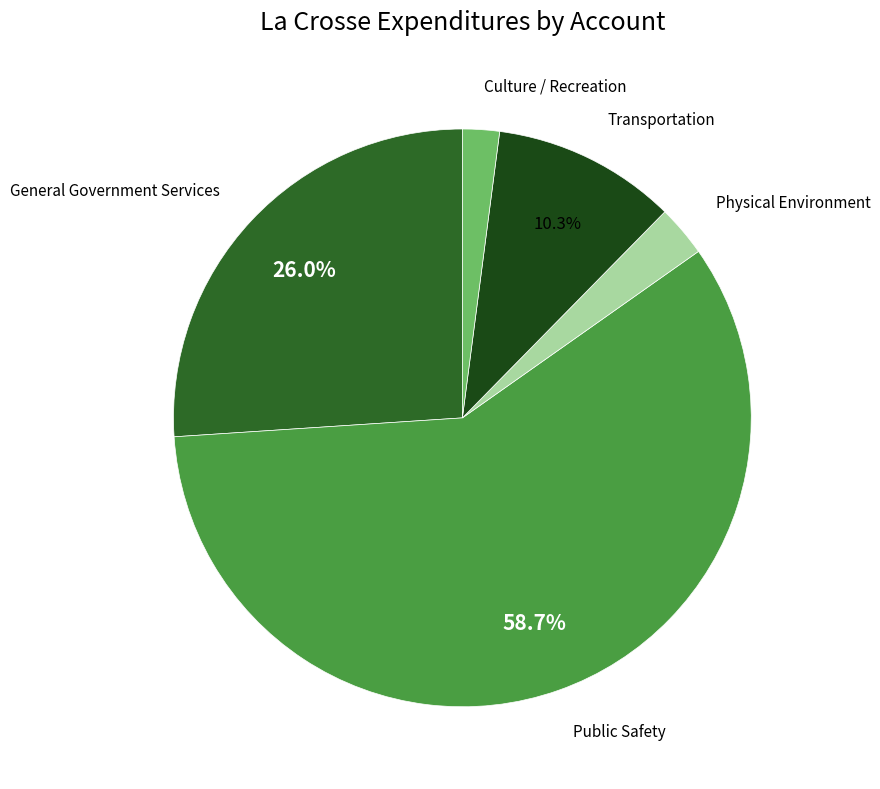

How many segments does this pie chart have?

5